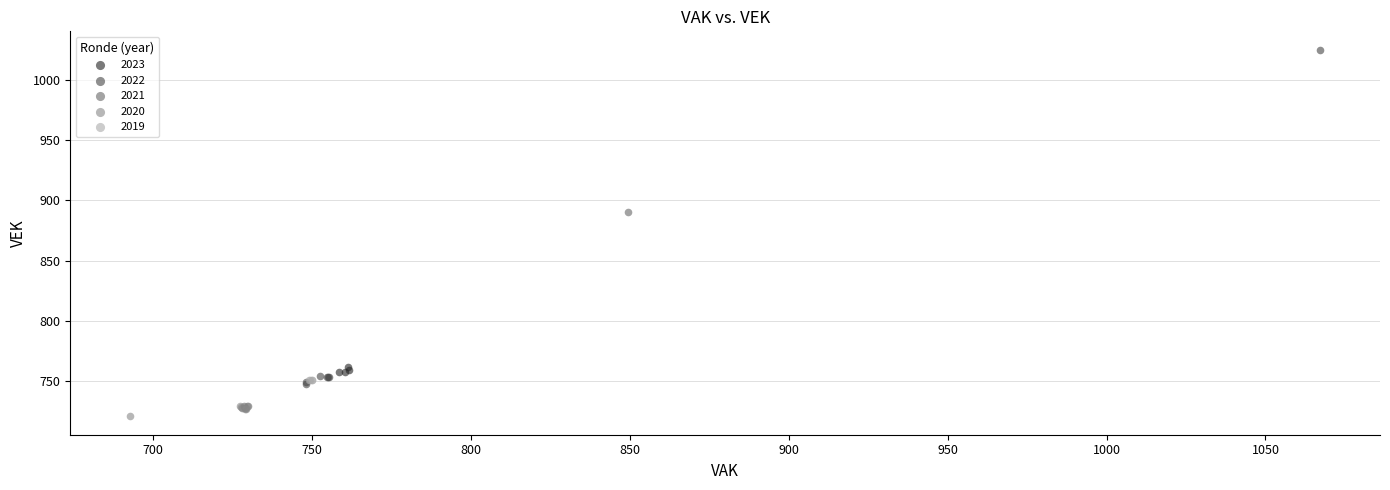

Which series has the widest spread of Y values?

2022